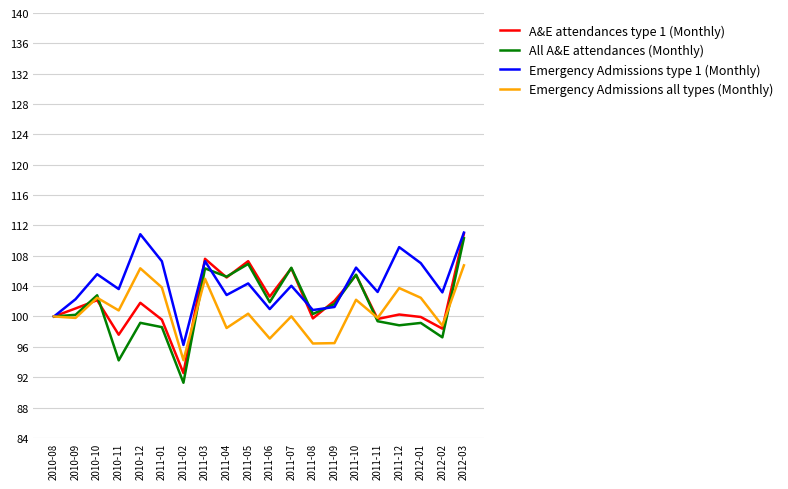

In Emergency Admissions all types (Monthly), how many points are higher than both neighbors (excluding endpoints)?

7